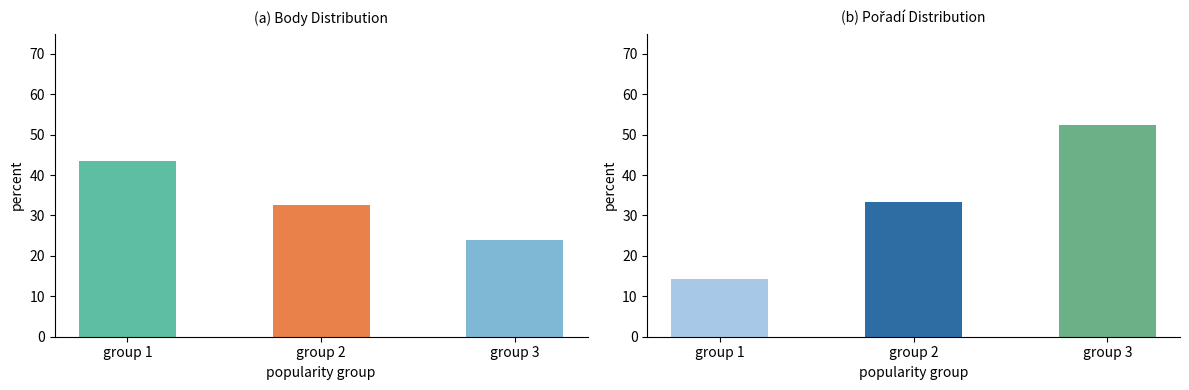

True or false: Body has a value of 23.9 at group 3.

True